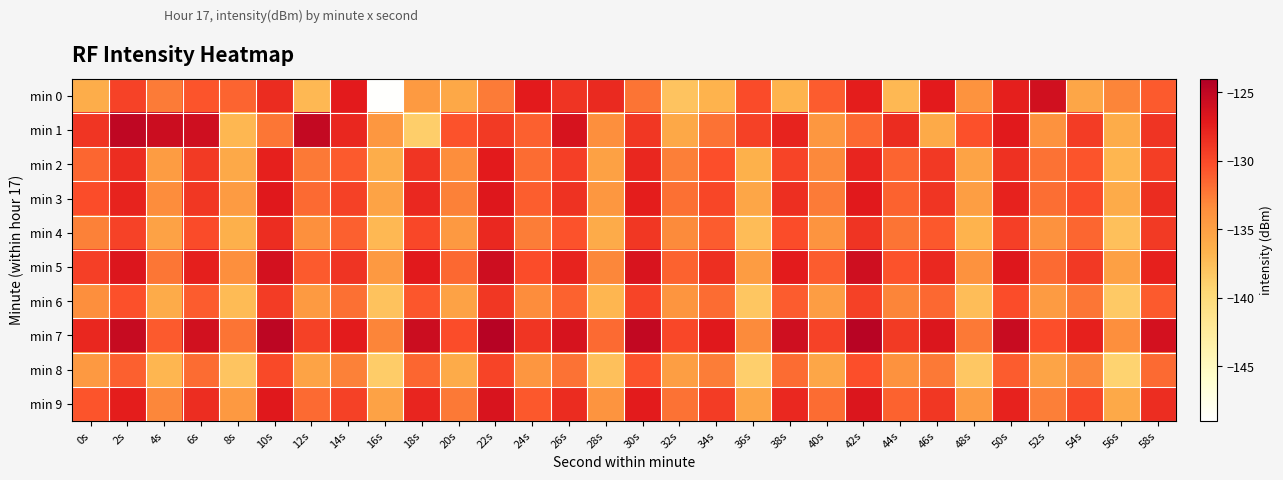

Rank the series at 52s from lowest to highest value.

min 8, min 6, min 1, min 4, min 9, min 2, min 3, min 5, min 7, min 0